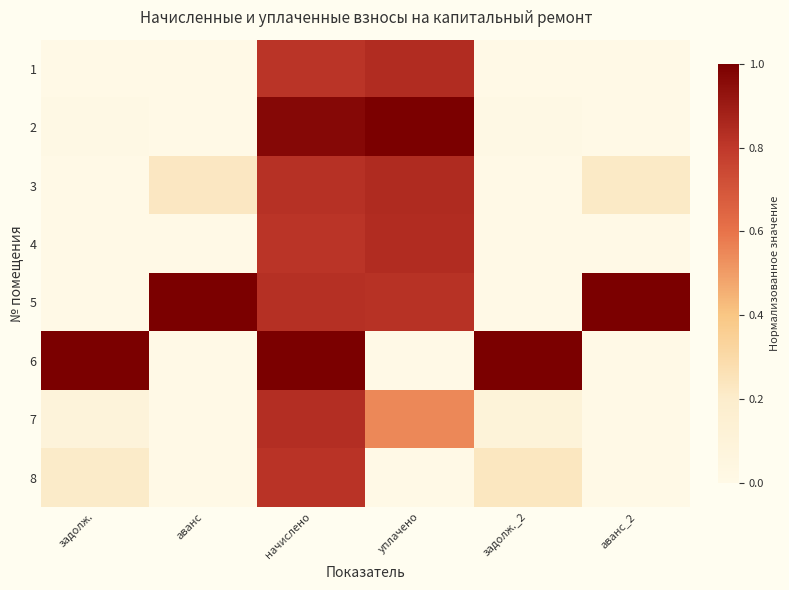

Which series has the largest total across all categories?

5